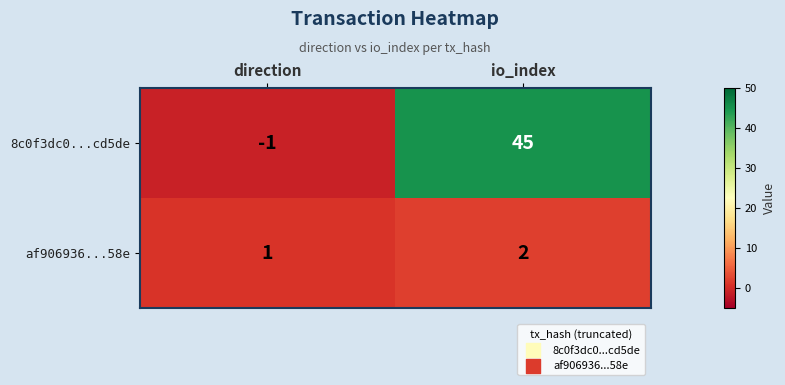

Rank the series by their maximum value, from highest to lowest.

8c0f3dc0...cd5de, af906936...58e